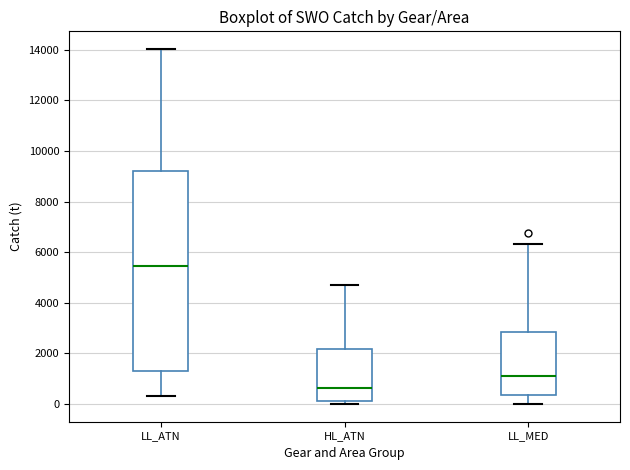

Which box has the highest median line?

LL_ATN